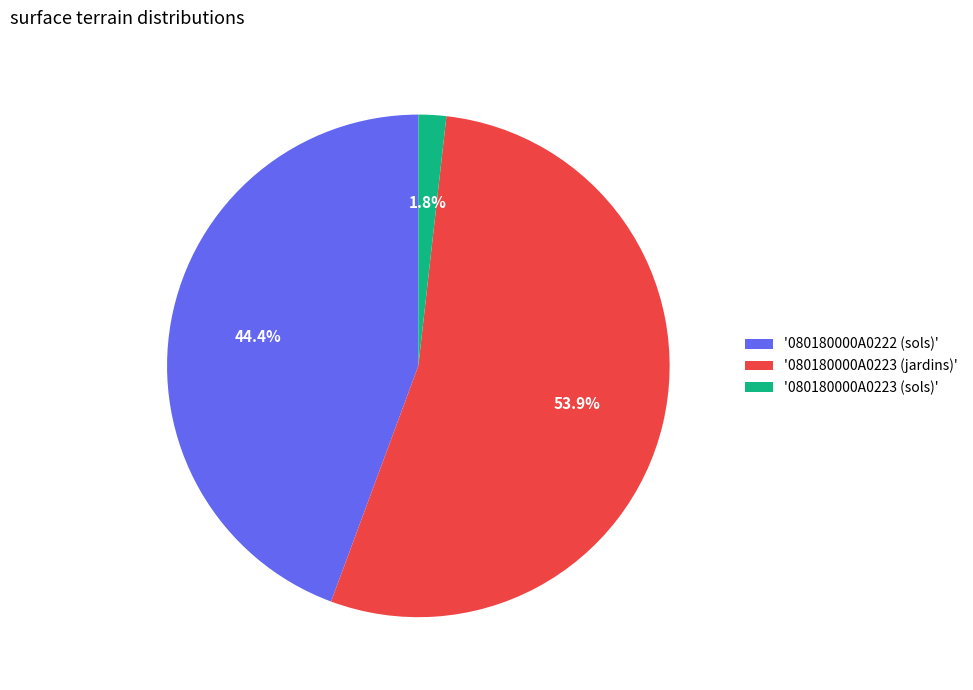

Is there a majority slice in this chart?

Yes